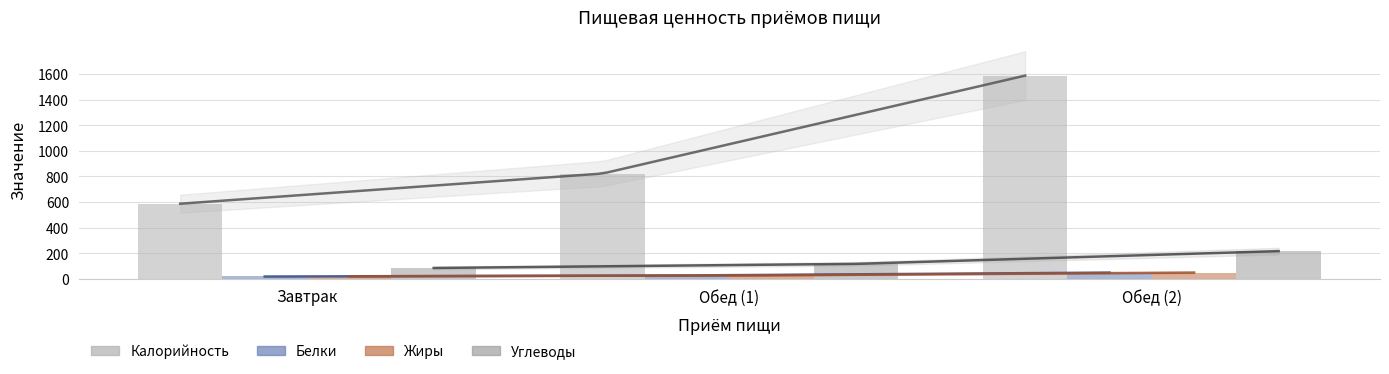

What is the difference between the maximum and minimum values in the Калорийность series?

1001.0